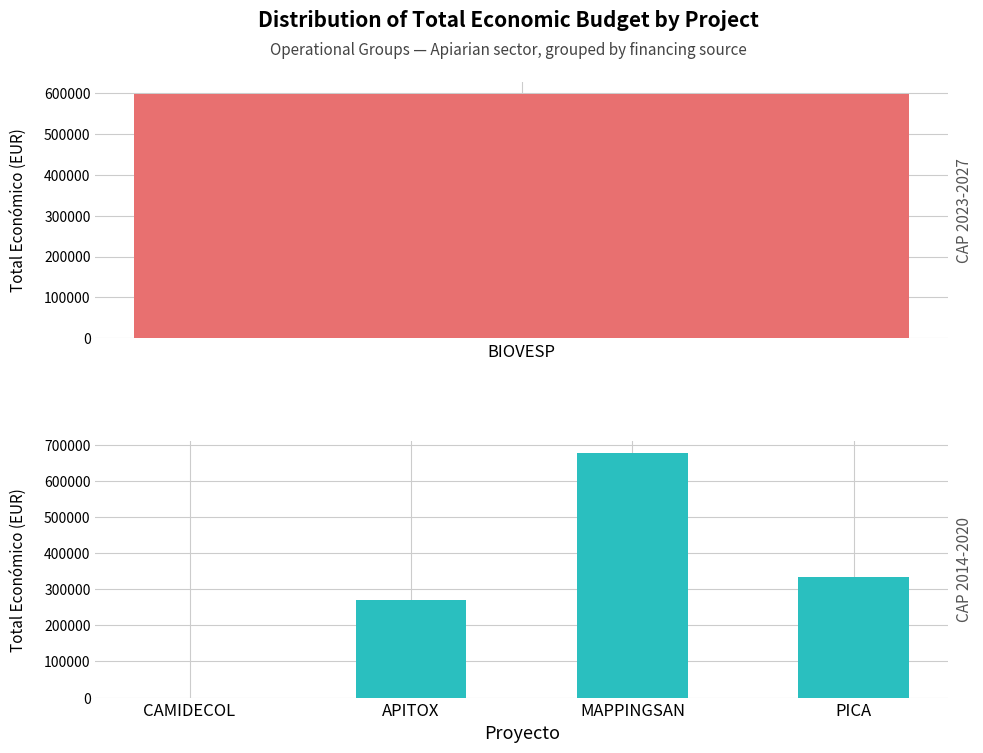

Count the number of data series in this chart.

1